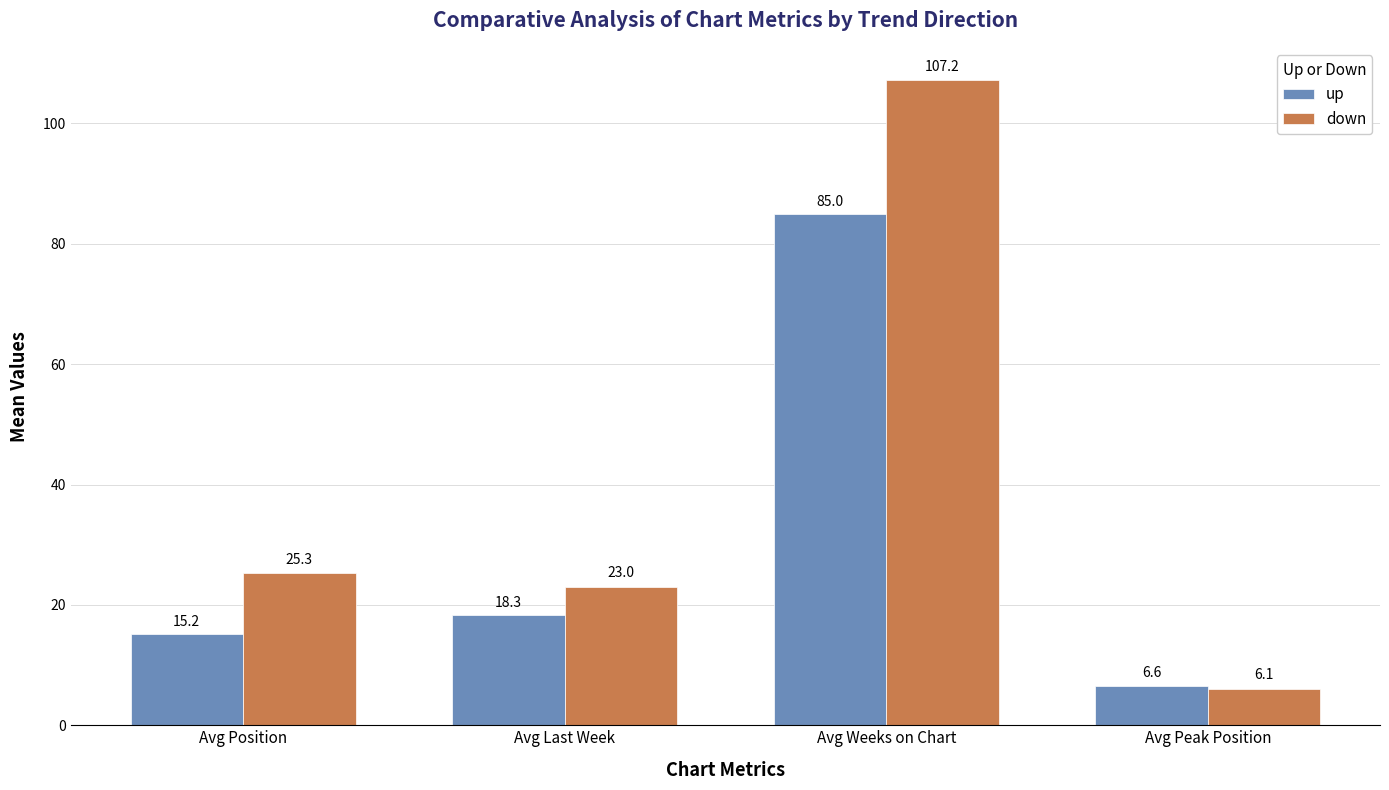

Which category has the highest value in the up series?

Avg Weeks on Chart